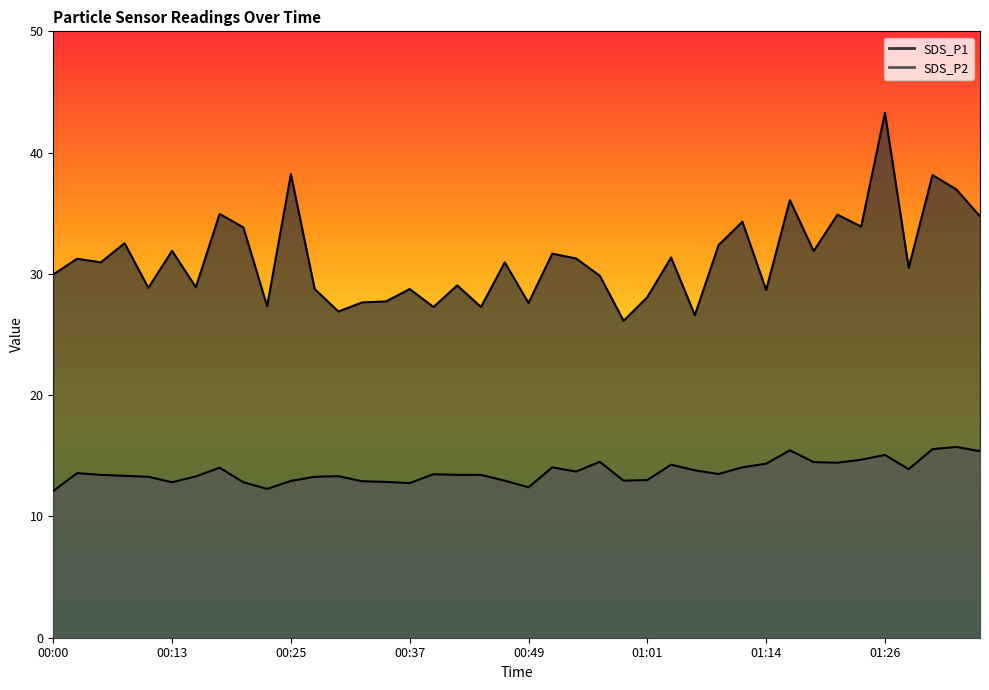

What is the label of the 2nd point from the right?

01:33